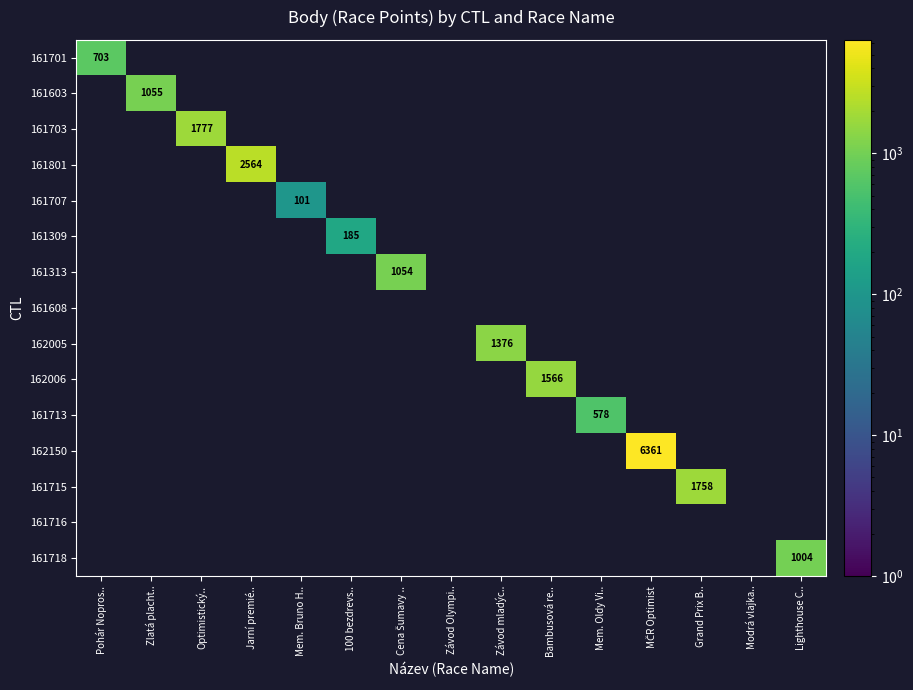

How many series are shown in this chart?

15